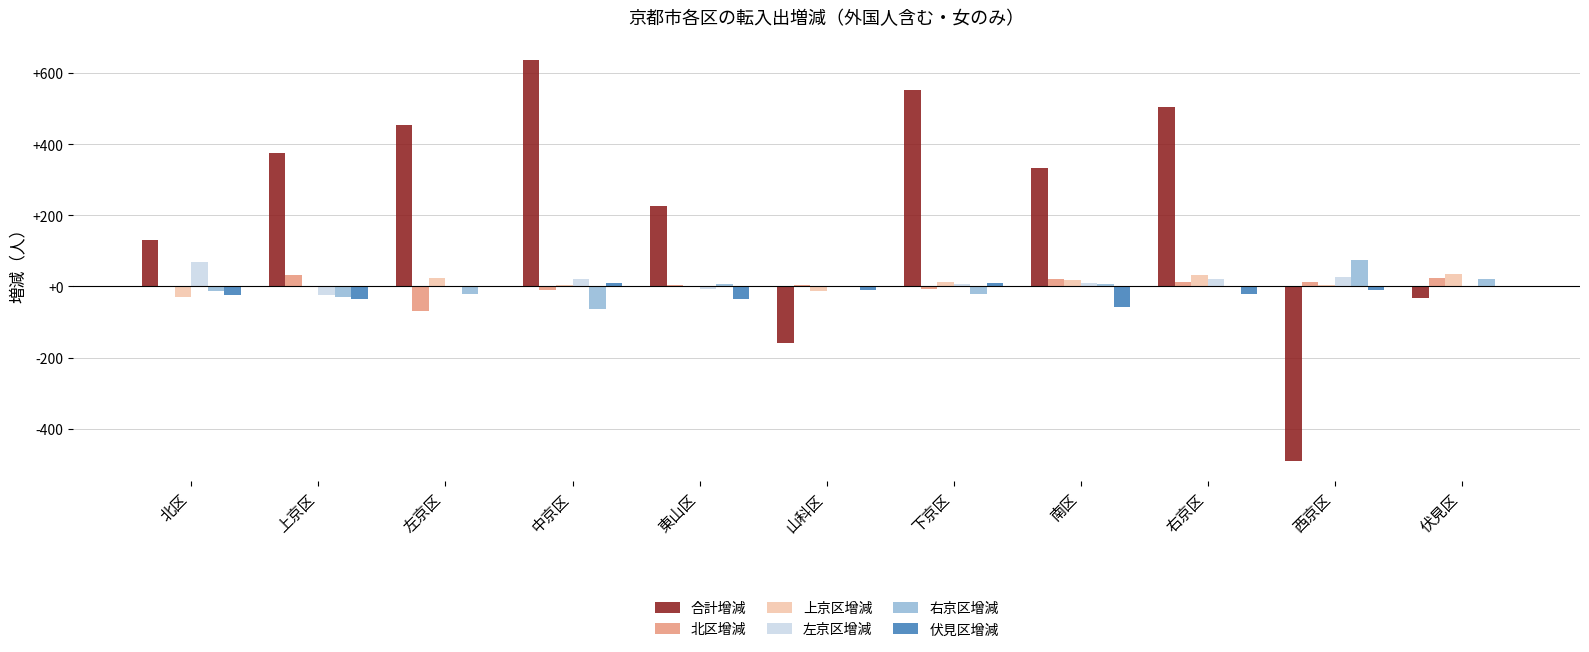

The value of 右京区增減 at 西京区 is 75. True or false?

True